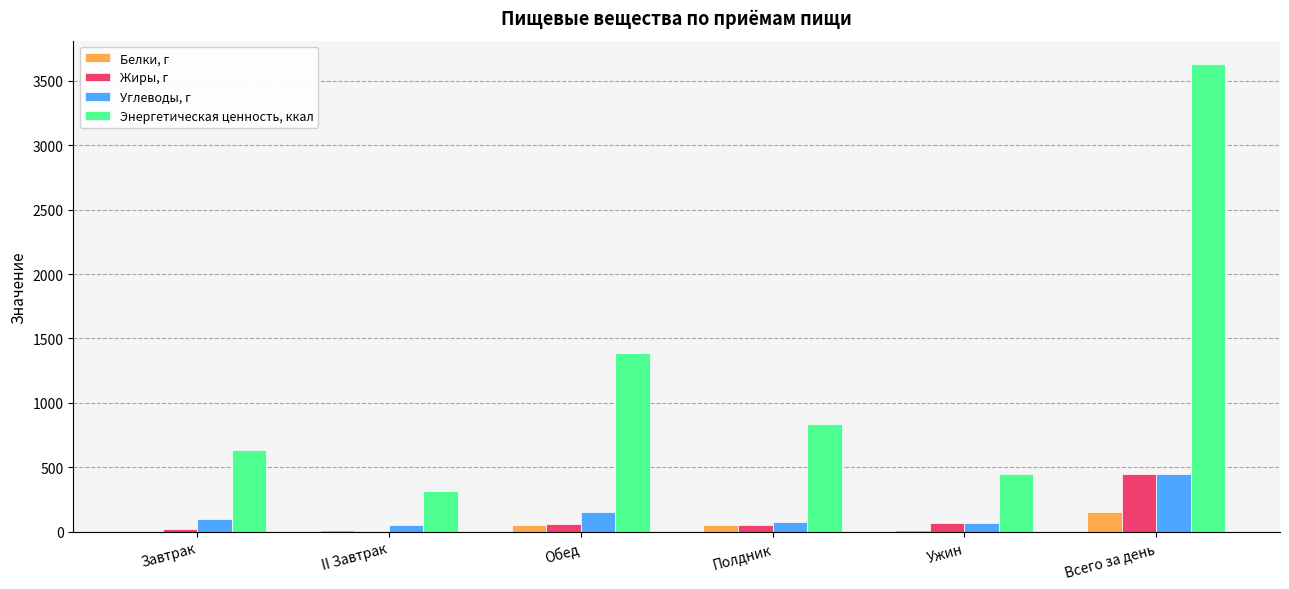

At which category is the sum across all series the highest?

Всего за день